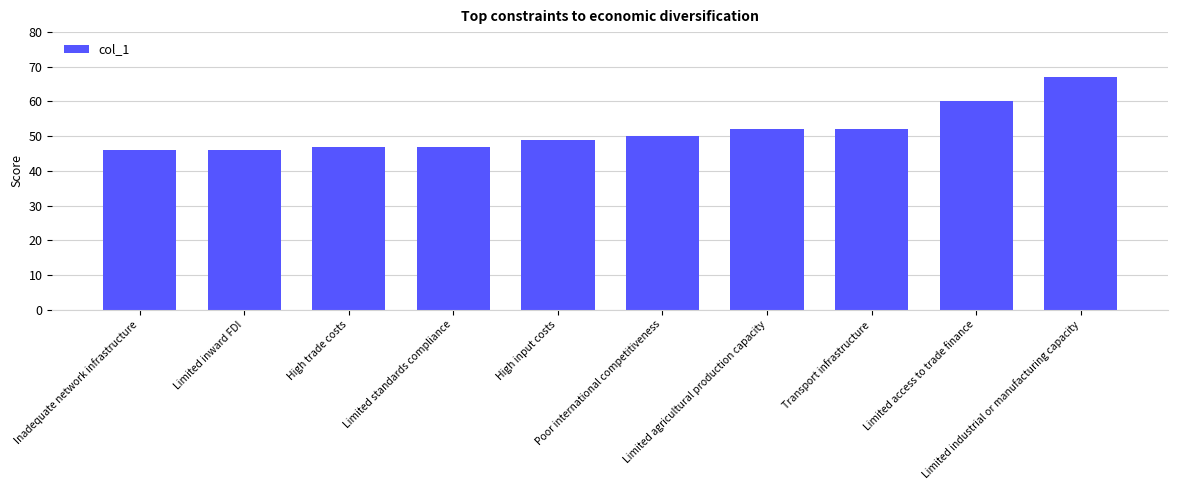

Count the number of categories in the chart.

10